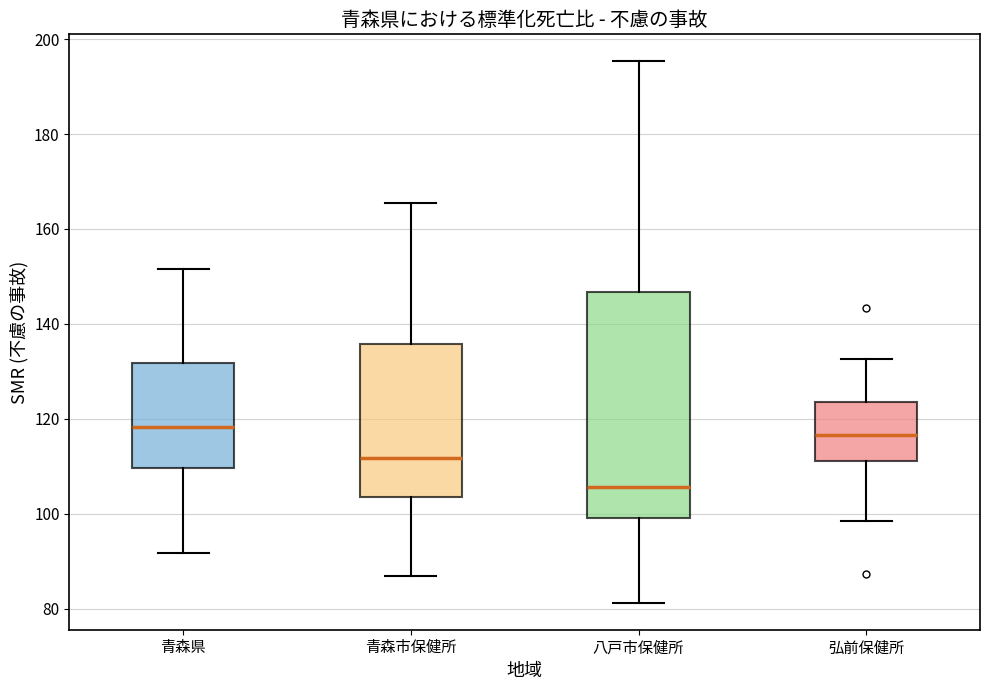

Where does the lower whisker of the box for 青森市保健所 end on the y-axis? The values are not printed on the chart, so give them approximately, as read against the axis.

86